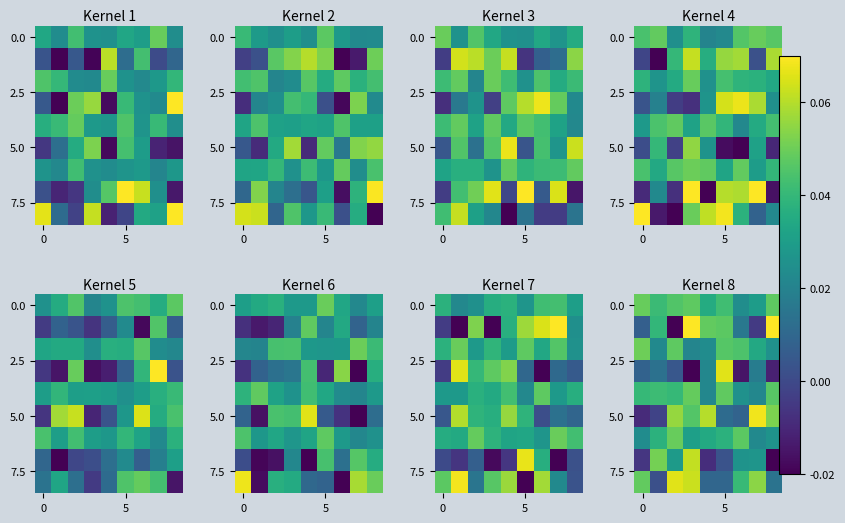

How many categories are shown in the chart?

9